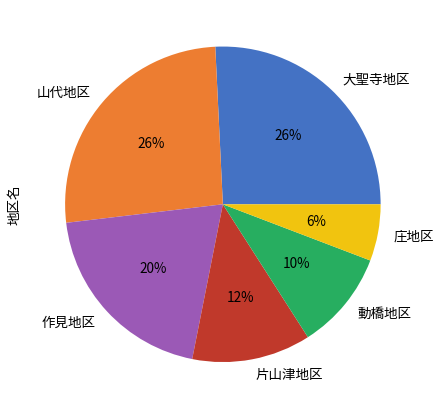

To the nearest percent, what portion does 作見地区 represent?

20%